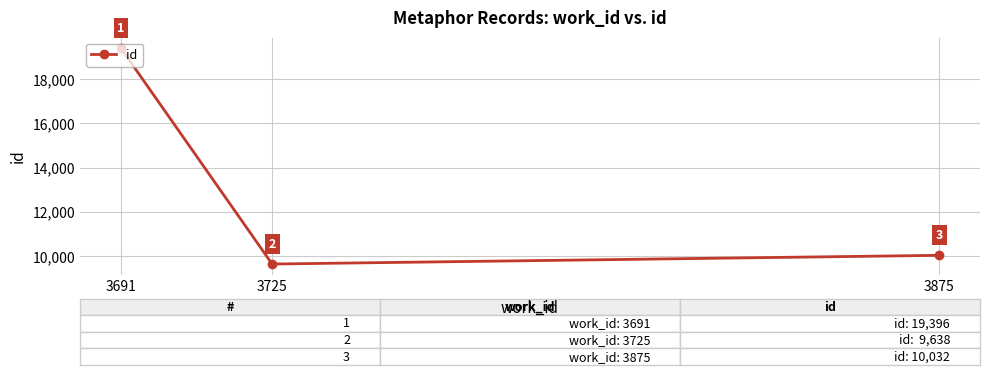

Rank the categories by value from lowest to highest.

3725, 3875, 3691